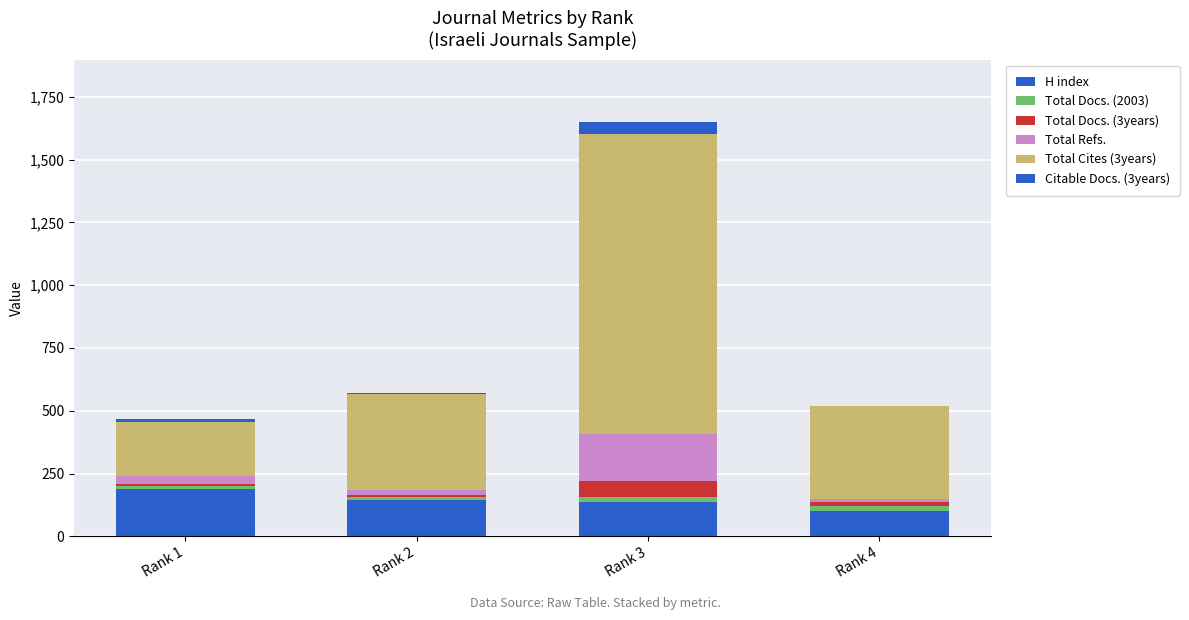

At how many categories does at least one series exceed 1063?

1